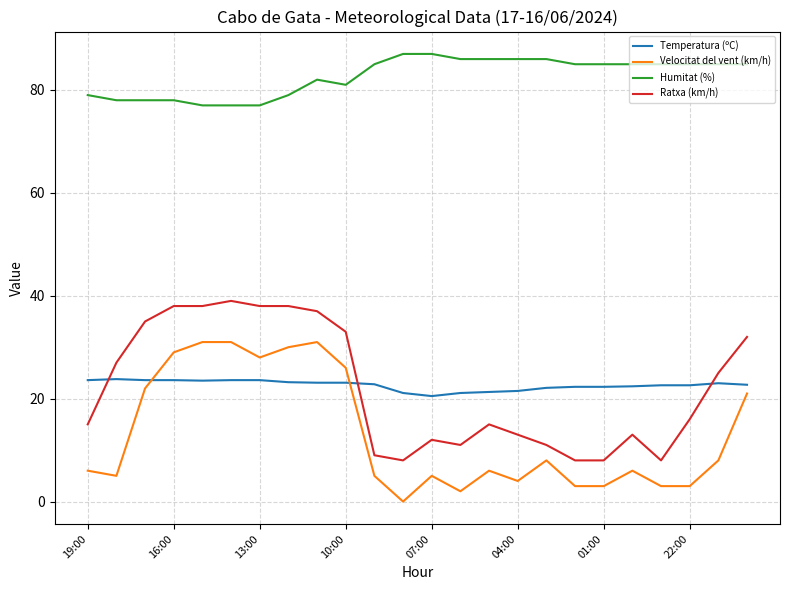

What is the maximum value shown in the chart?

87.0